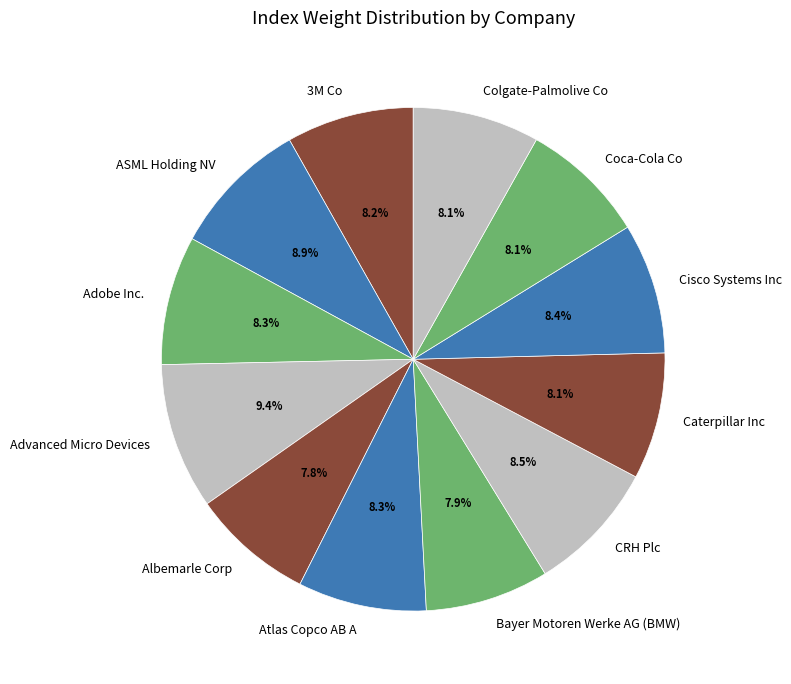

Does CRH Plc account for over 50% of the chart?

No